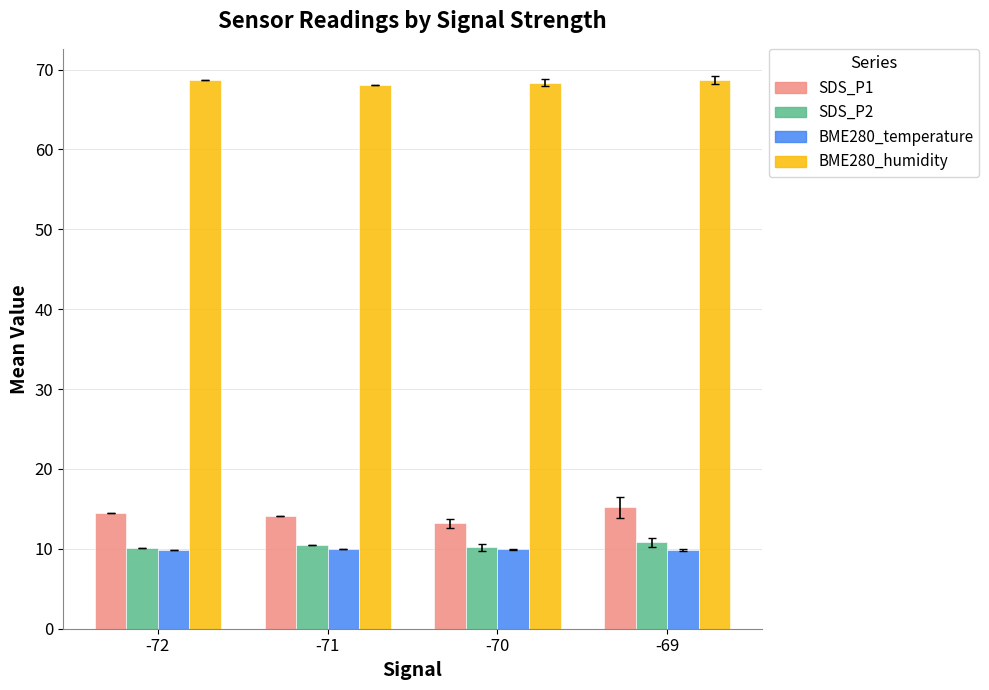

The value of BME280_temperature at -70 is 15.8. True or false?

False